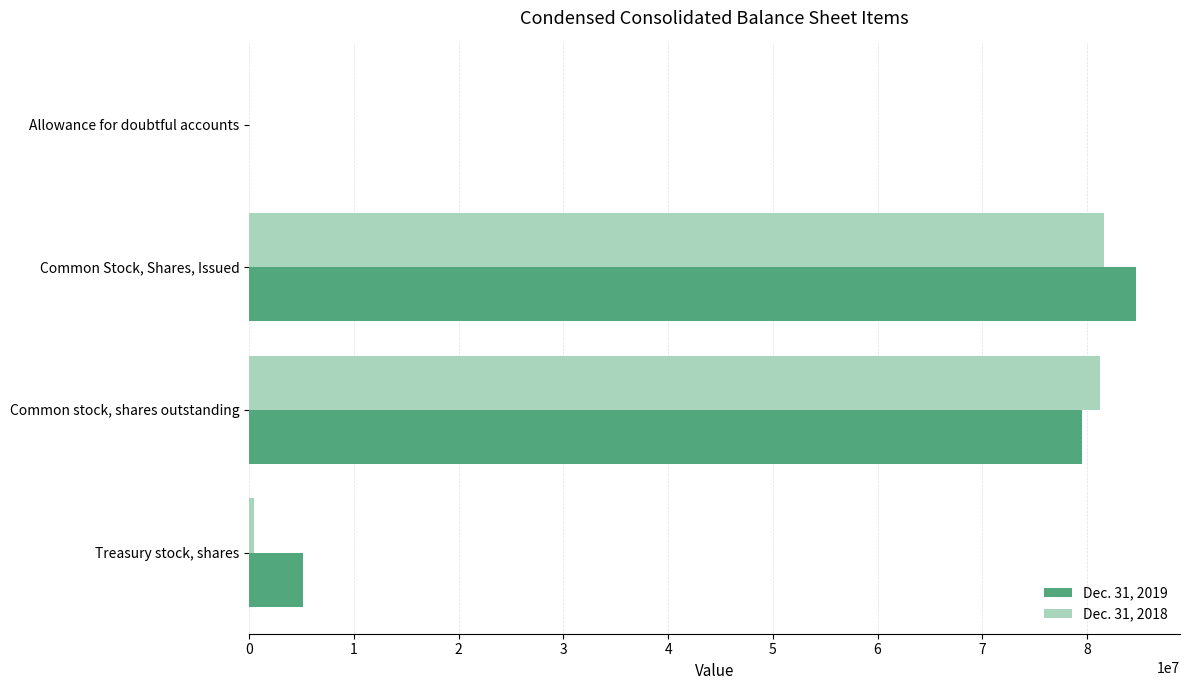

At which category does the chart reach its peak across all series?

Common Stock, Shares, Issued